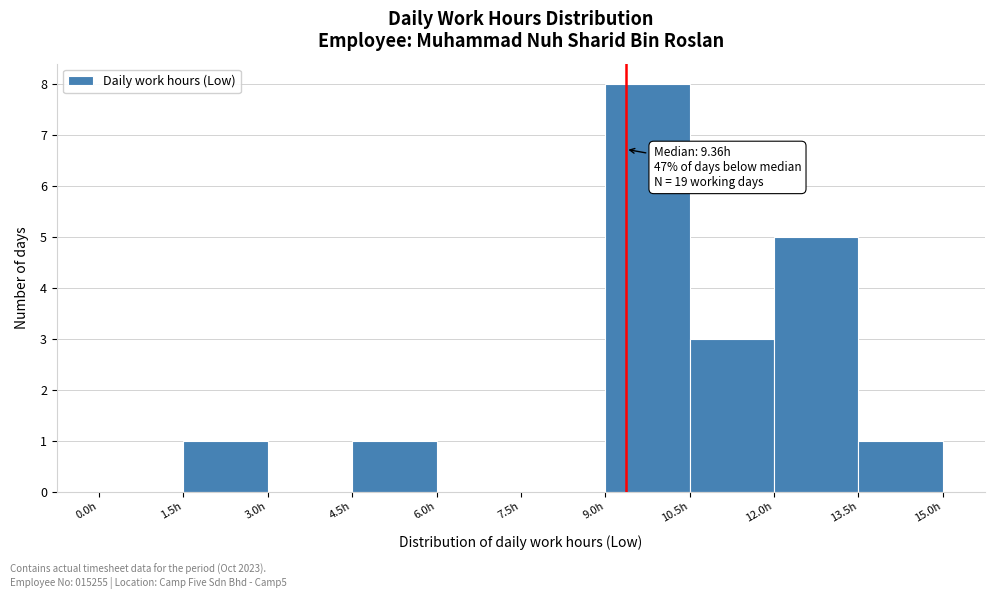

Which range on the x-axis has the tallest bar?

9.0 to 10.5